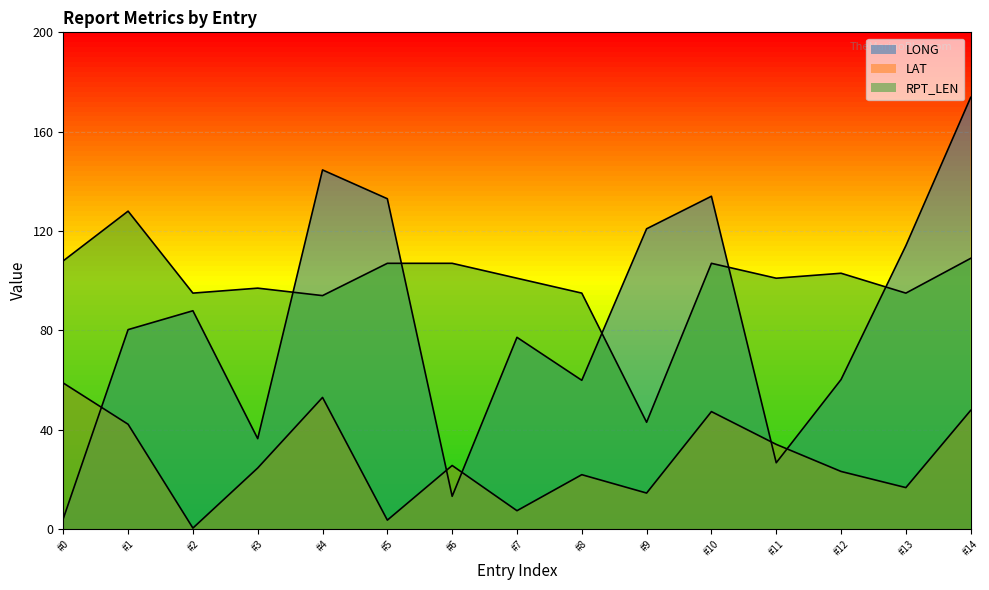

How many lines are shown in the chart?

3